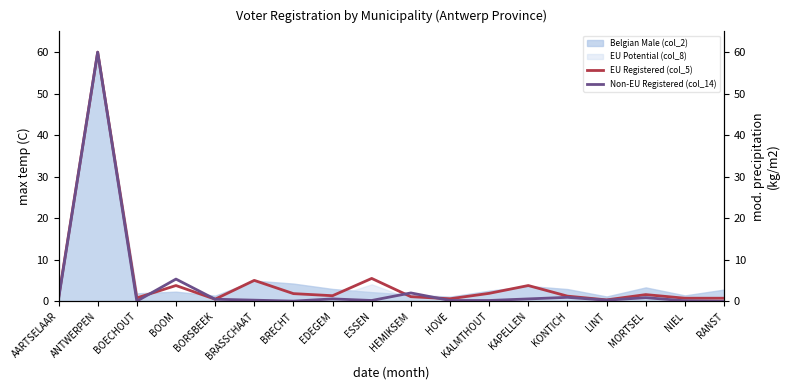

What is the label of the 3rd point from the left?

BOECHOUT